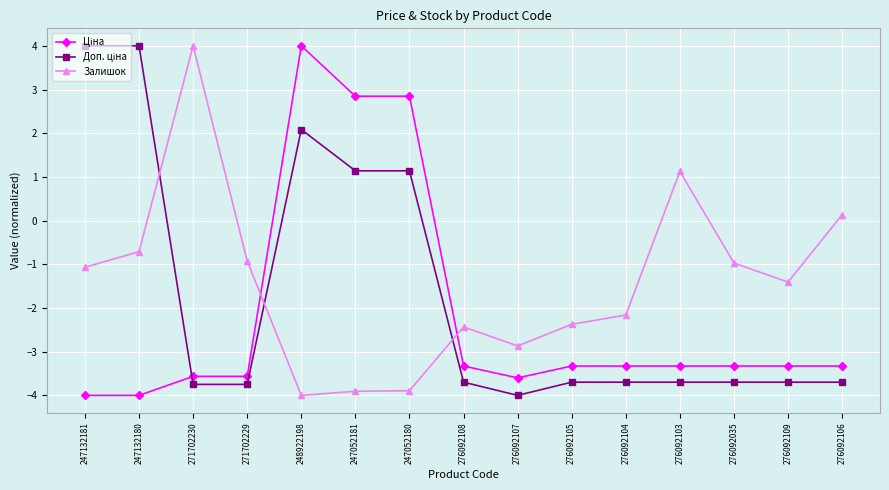

What is the sum of the Залишок values at 271702230 and 247052180?

0.1